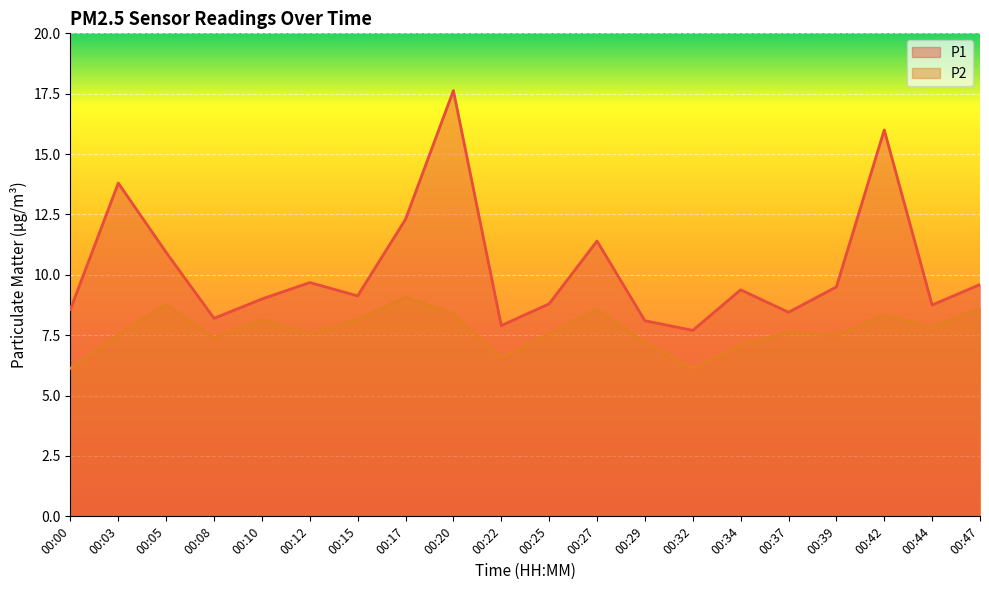

The P2 series shows 8.4 at 00:20. True or false?

True